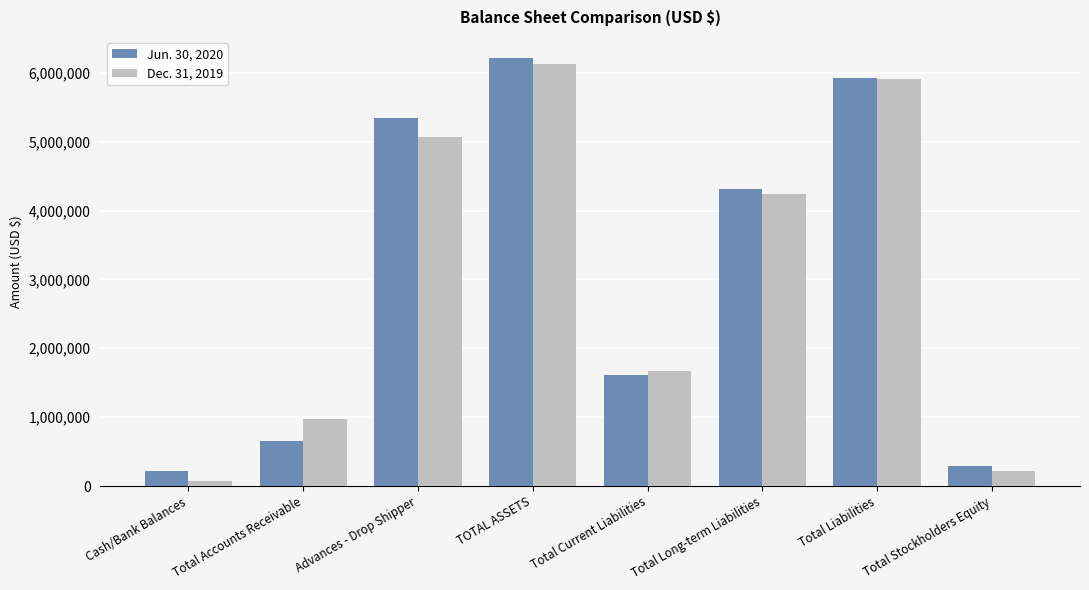

Between Cash/Bank Balances and Total Stockholders Equity, which series saw the biggest shift?

Dec. 31, 2019